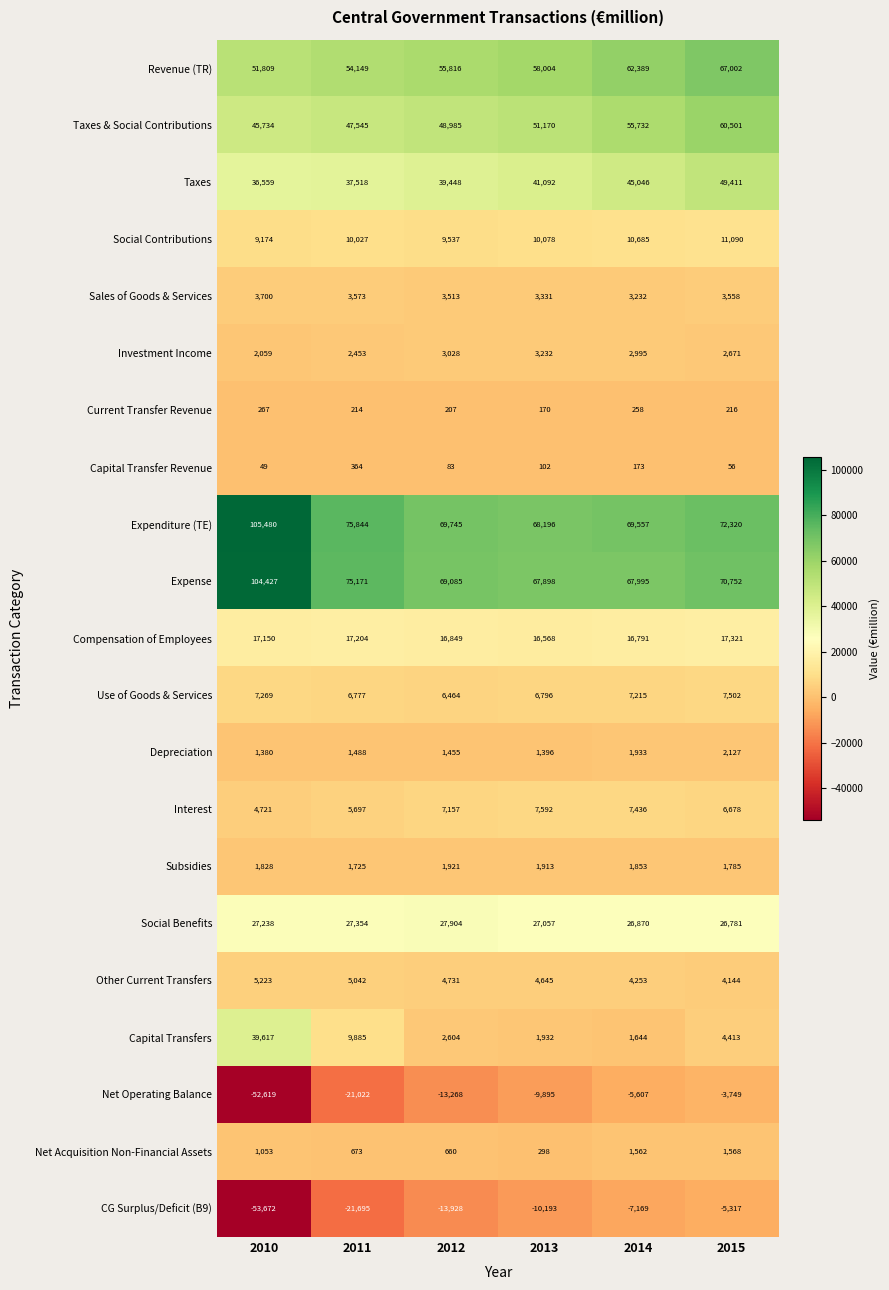

True or false: Social Contributions has a value of 9174 at 2010.

True